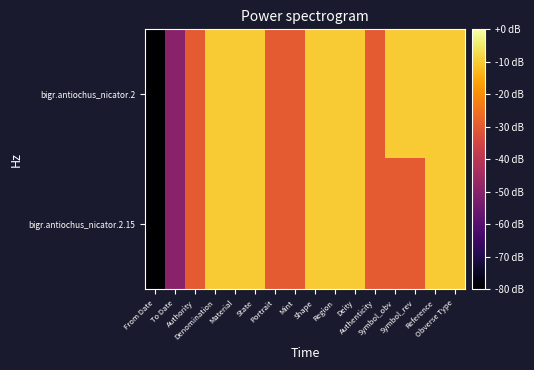

What is the total value across all series at Mint?

-60